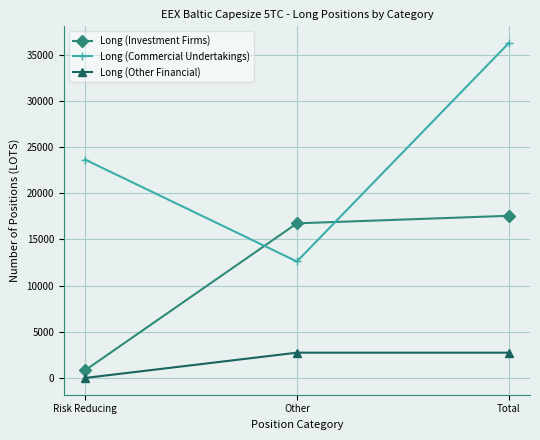

Does the chart display data point markers on the line(s)?

Yes